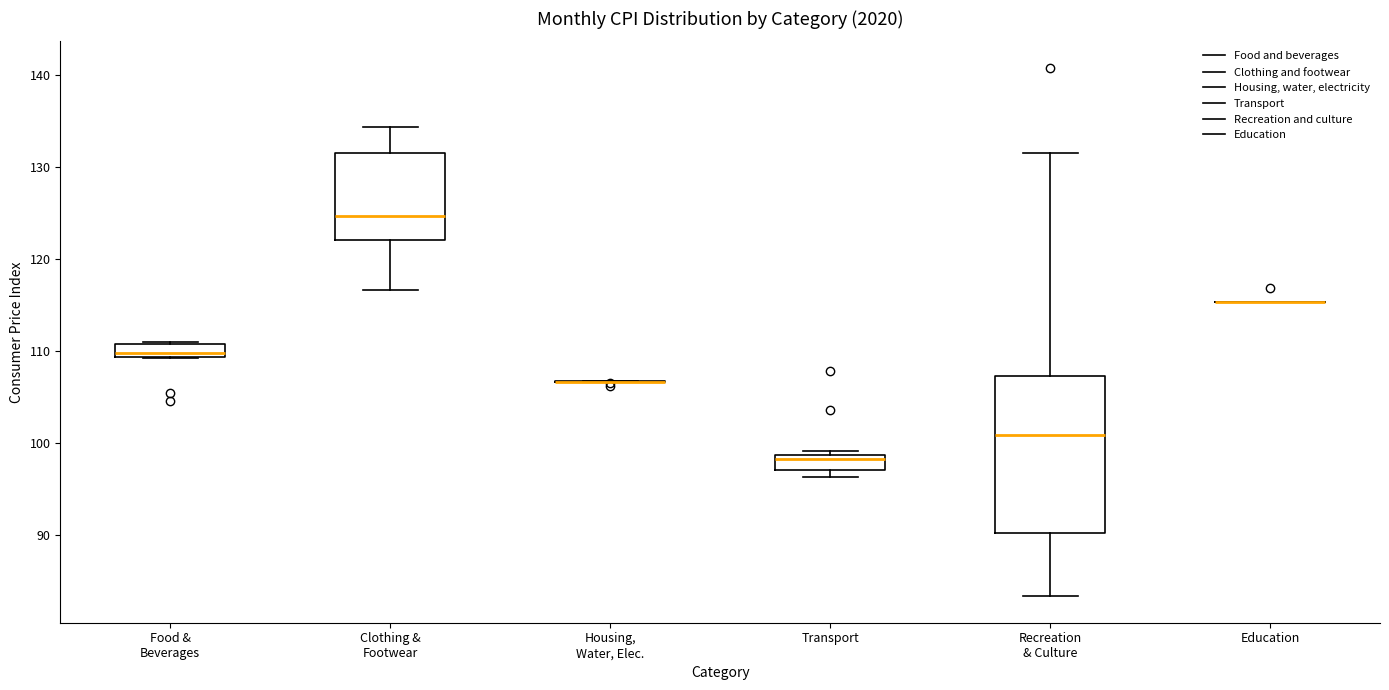

Comparing the boxes themselves (not the whiskers), which one is the tallest?

Recreation & Culture